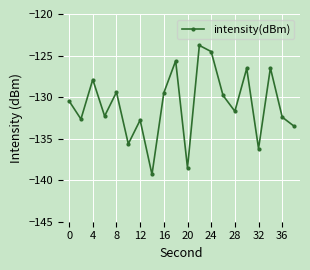

What is the greatest value displayed?

-123.8